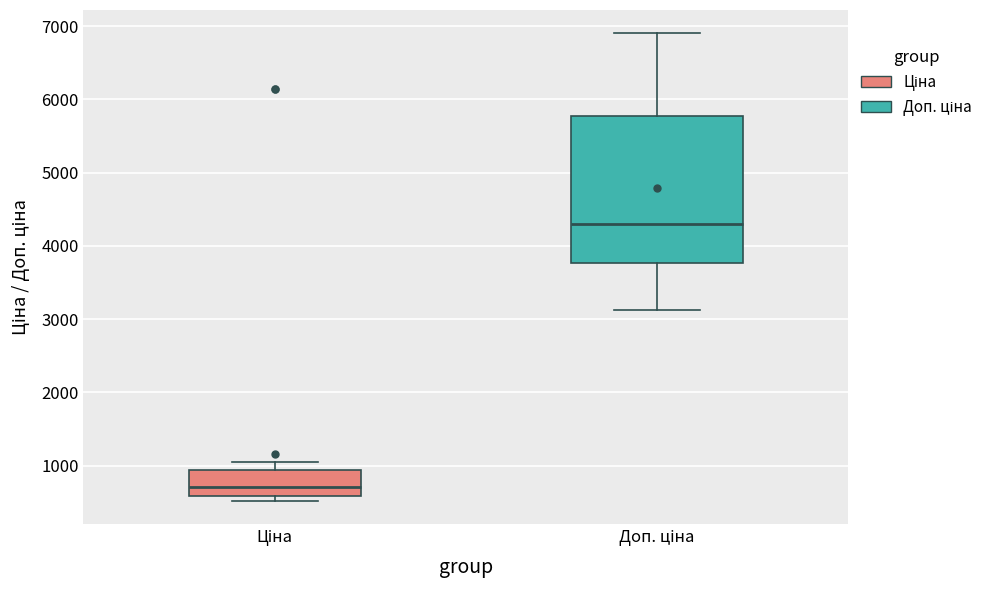

Reading left to right, read every box against the y-axis: the position of its median line, the range the box covers, and the ends of its whiskers. The values are not printed on the chart, so give them approximately, as read against the axis.

Ціна: median 700, box 600 to 900, whiskers 500 to 1000
Доп. ціна: median 4300, box 3800 to 5800, whiskers 3100 to 6900